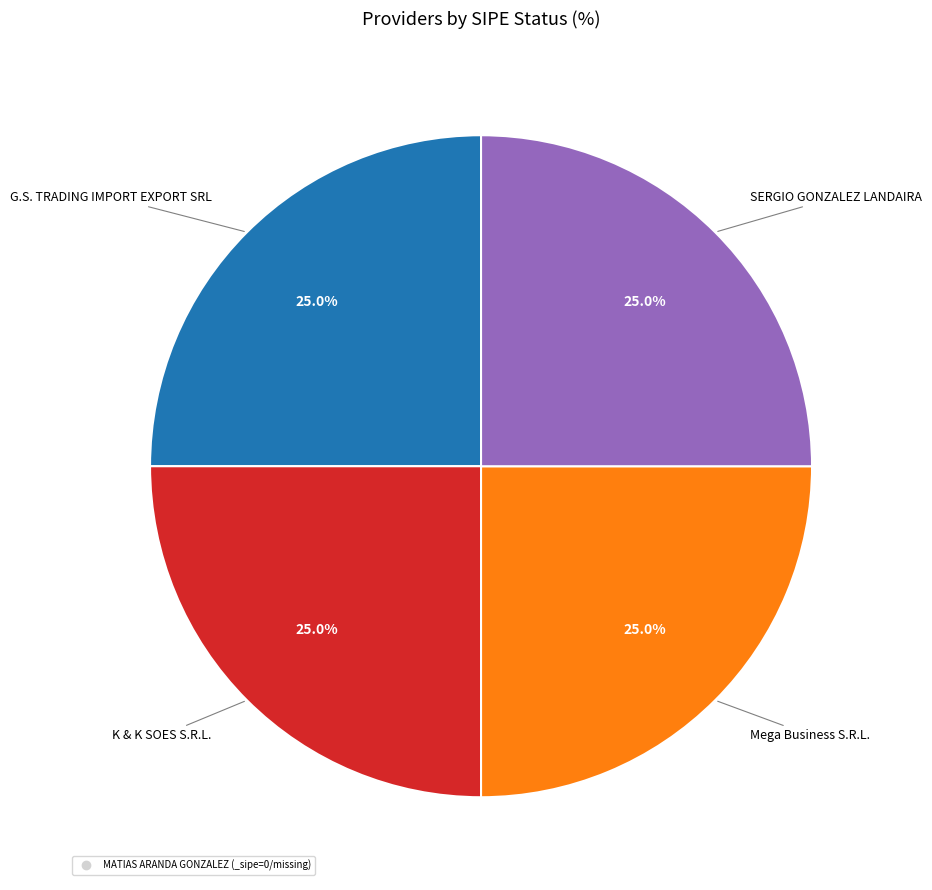

Does any single category account for the majority?

No